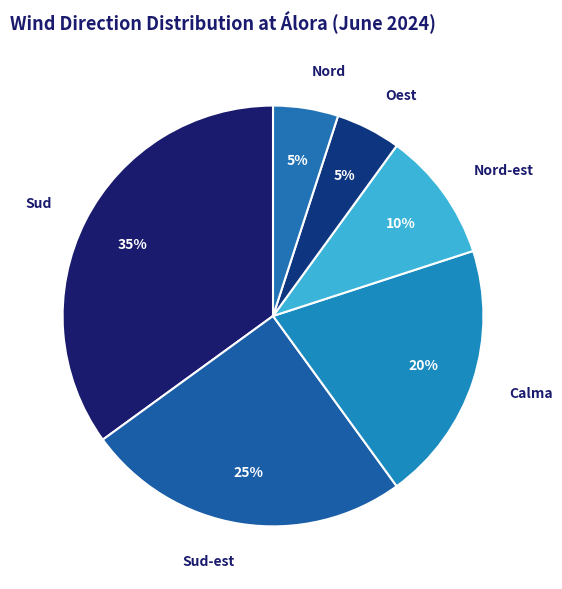

The Sud slice represents 35% of the pie. True or false?

True